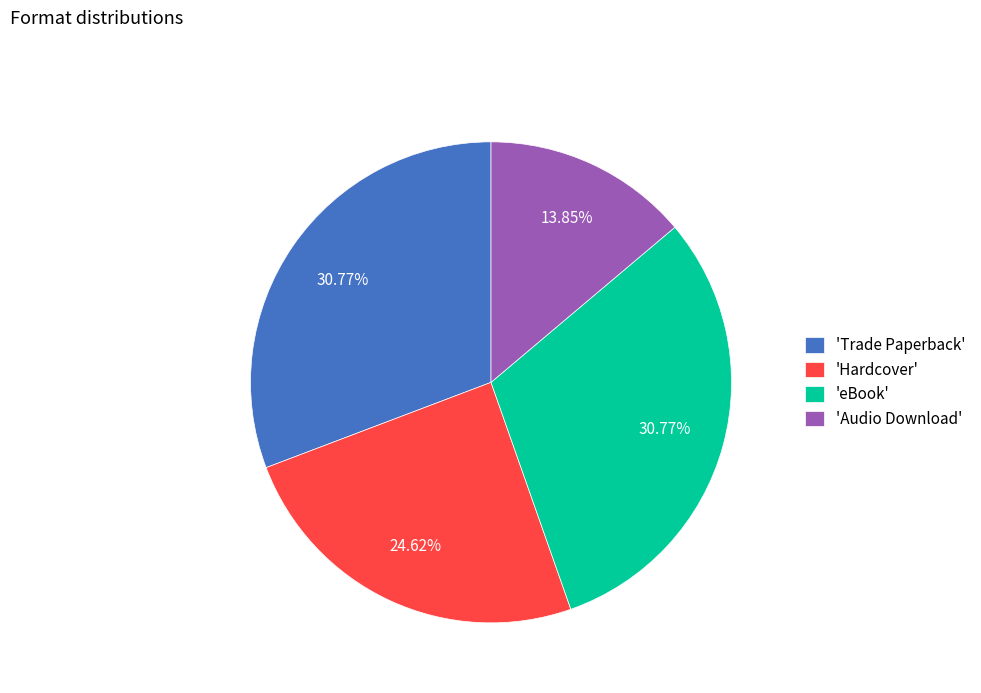

Does 'Hardcover' account for over 50% of the chart?

No